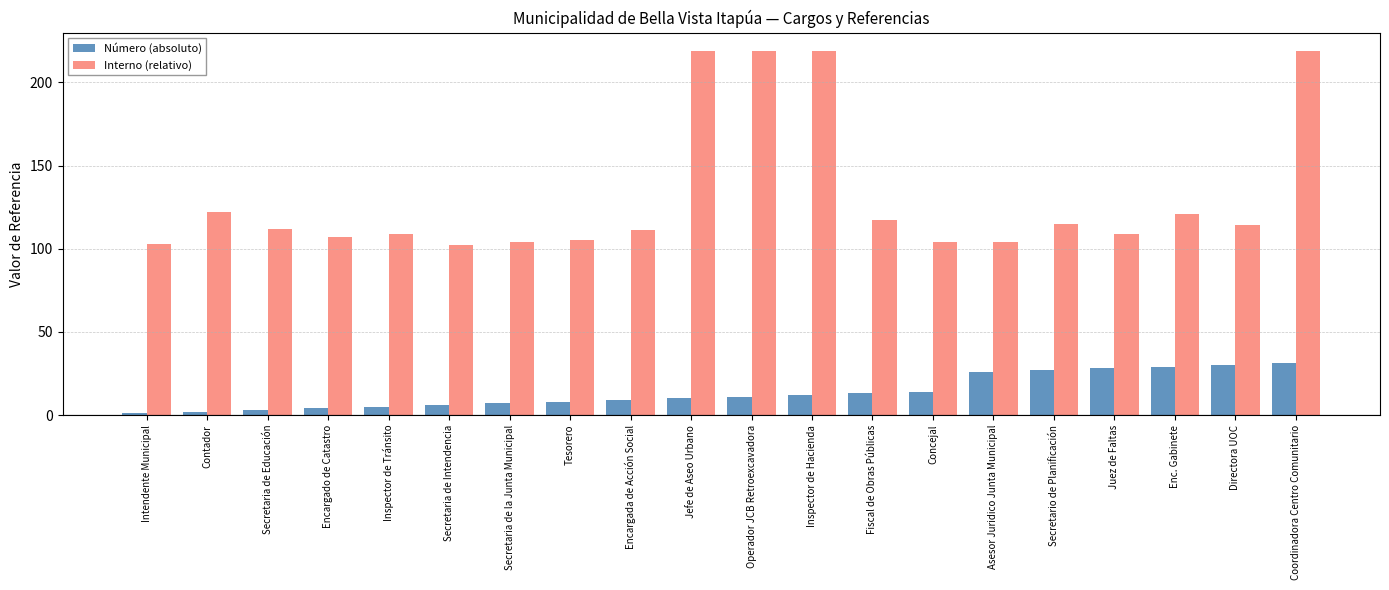

The Interno (relativo) series shows 104 at Asesor Juridico Junta Municipal. True or false?

True